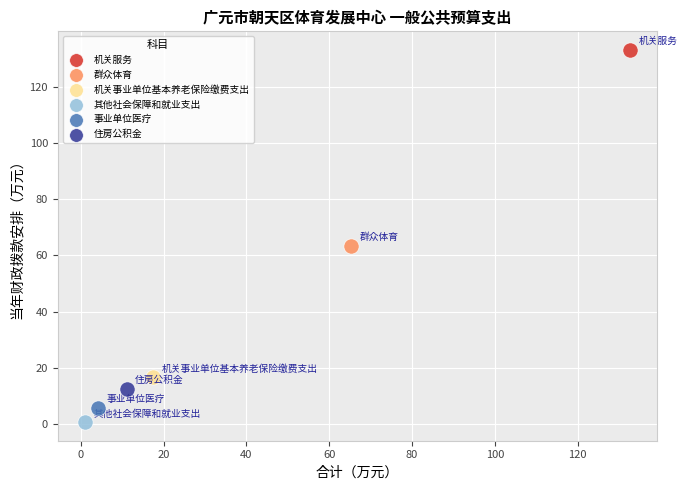

Which series reaches the minimum Y coordinate?

其他社会保障和就业支出